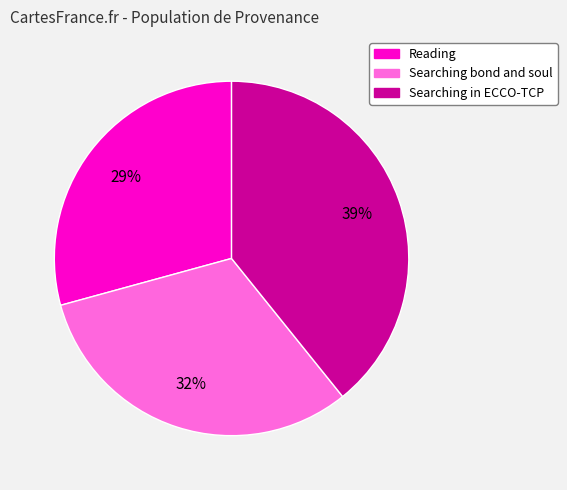

How many segments does this pie chart have?

3